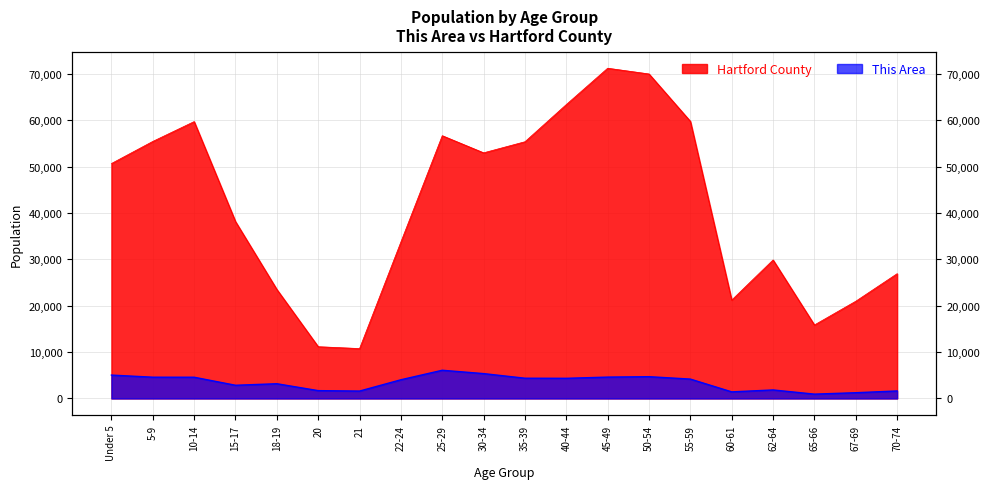

At how many categories does at least one series exceed 45040?

10